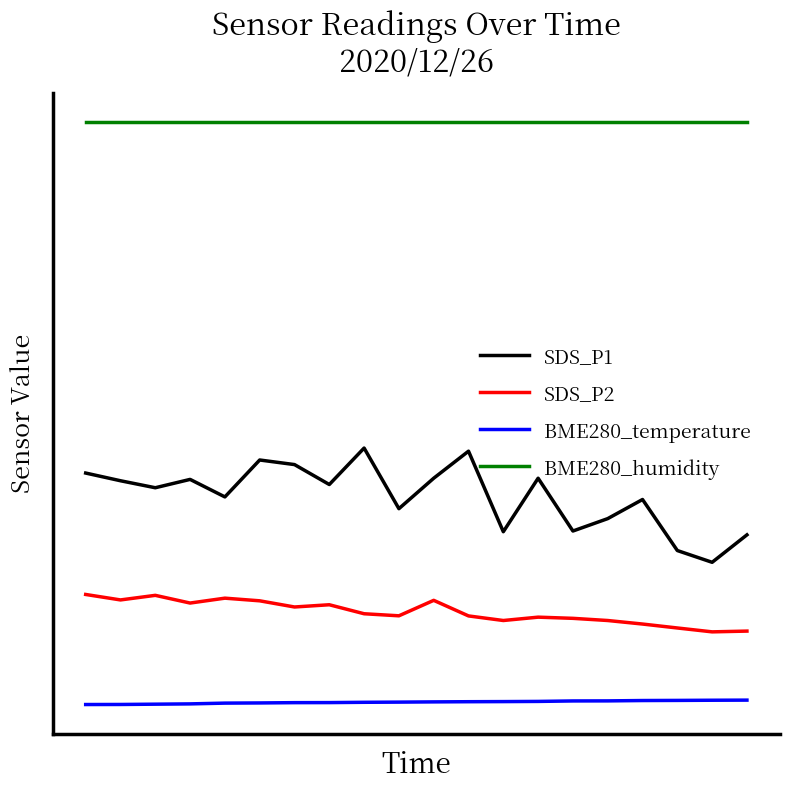

True or false: BME280_temperature and SDS_P1 intersect in this chart.

False